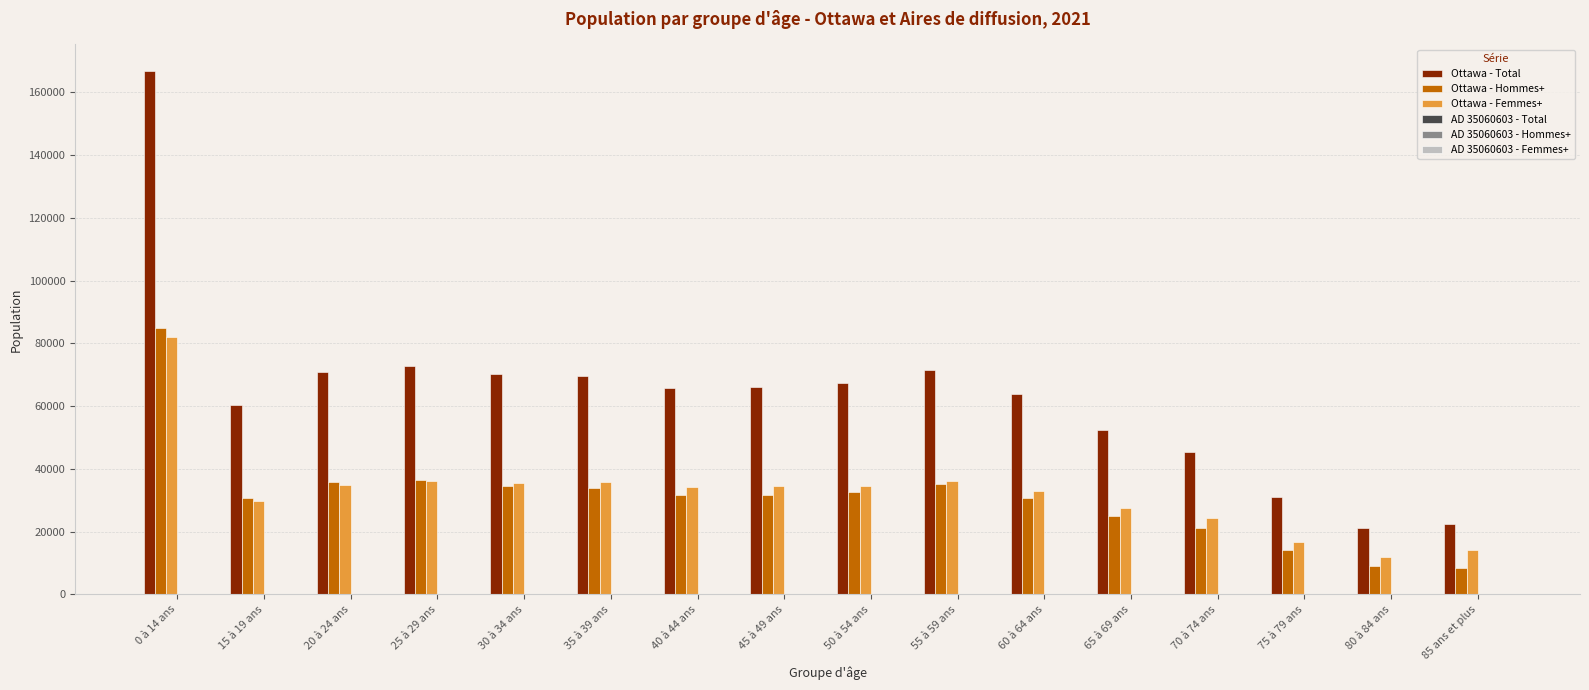

Count the number of data series in this chart.

6